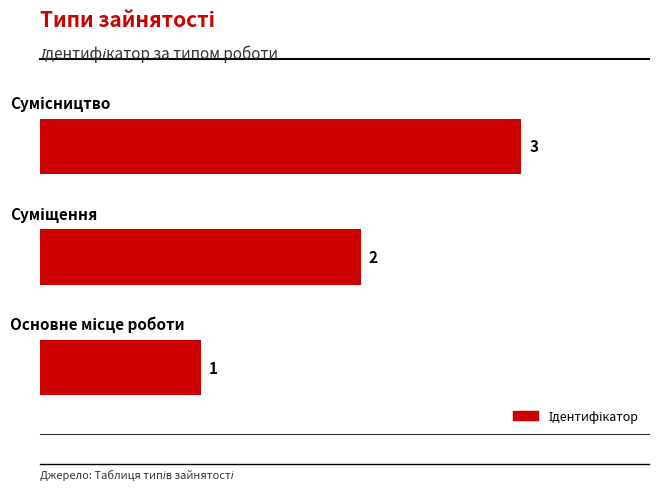

How many values are between 1 and 3?

3